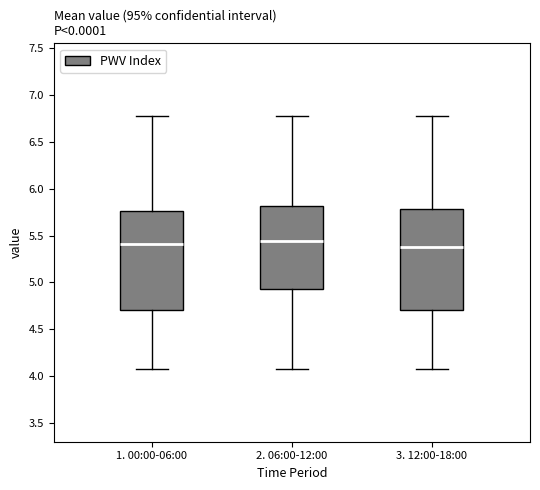

Reading left to right, transcribe this box plot: for each box, give where its median line is, the range the box spans, and where its two whiskers end, as read against the y-axis. The values are not printed on the chart, so give them approximately, as read against the axis.

1. 00:00-06:00: median 5.40, box 4.70 to 5.75, whiskers 4.05 to 6.80
2. 06:00-12:00: median 5.45, box 4.95 to 5.80, whiskers 4.05 to 6.80
3. 12:00-18:00: median 5.40, box 4.70 to 5.80, whiskers 4.05 to 6.80